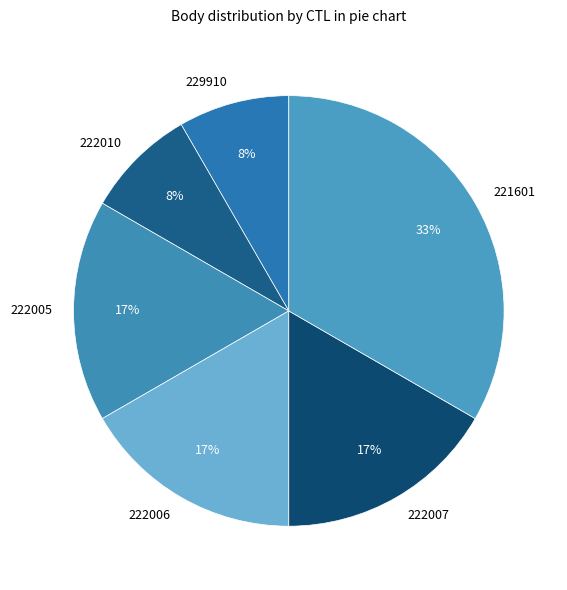

Is there a majority slice in this chart?

No